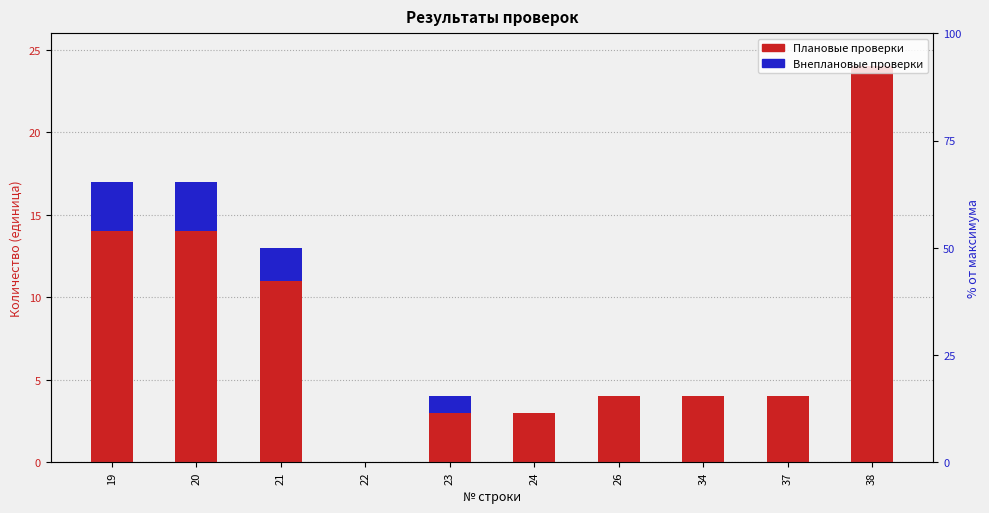

What is the difference between the second highest and minimum values in the Внеплановые проверки series?

3